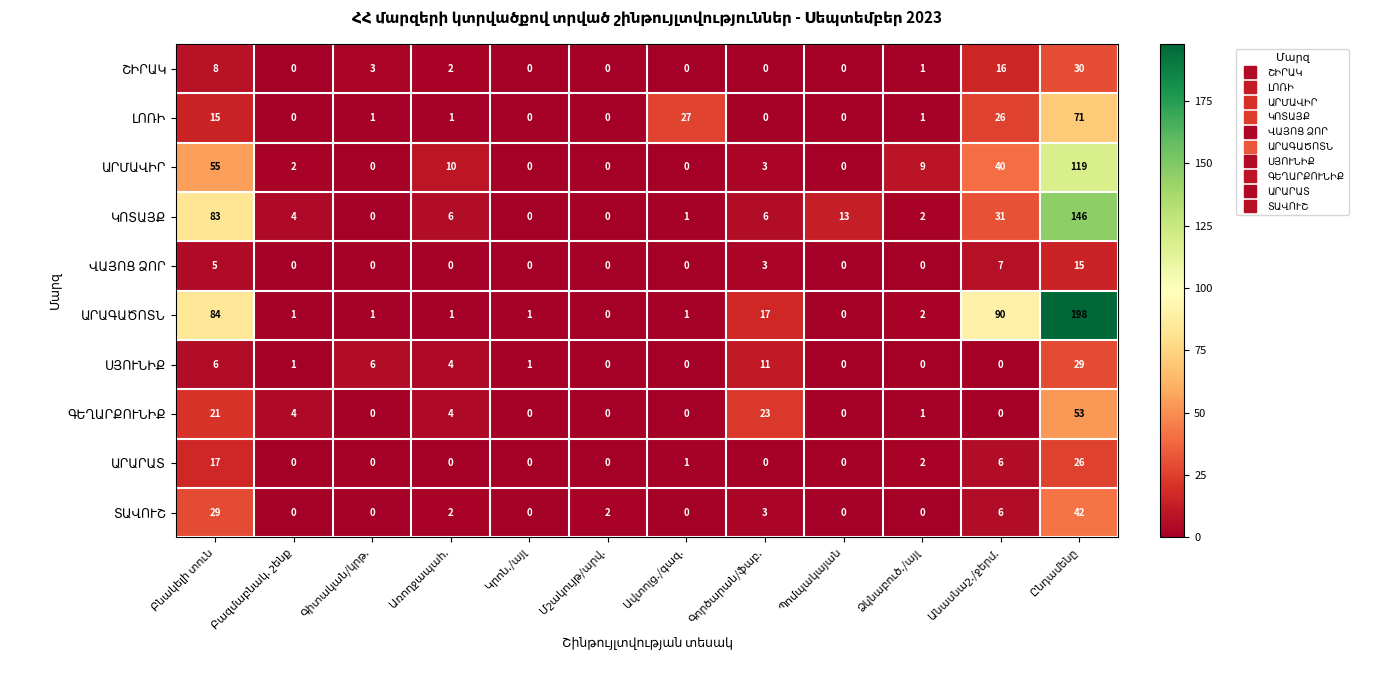

At how many categories does at least one series exceed 8?

8